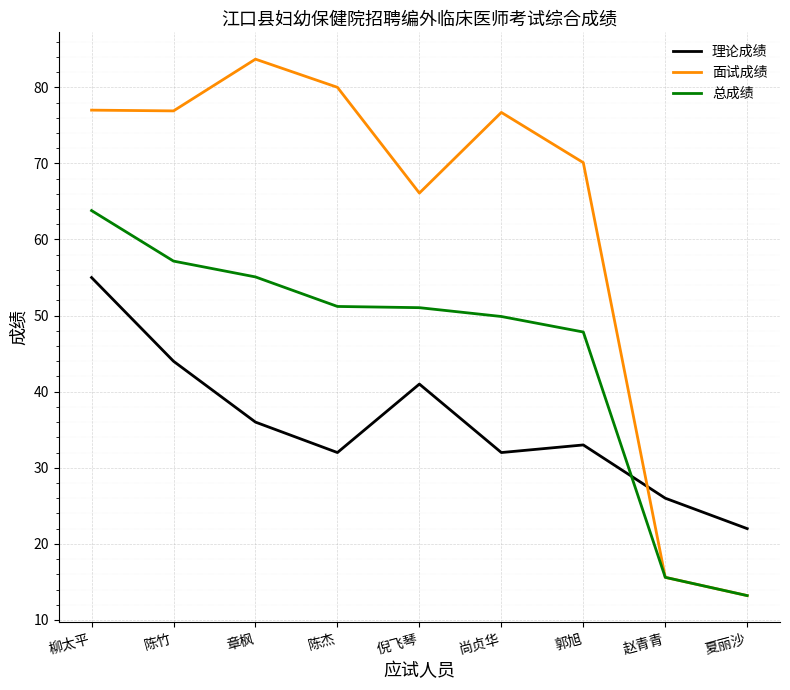

At which category does 理论成绩 reach its first local peak?

倪飞琴